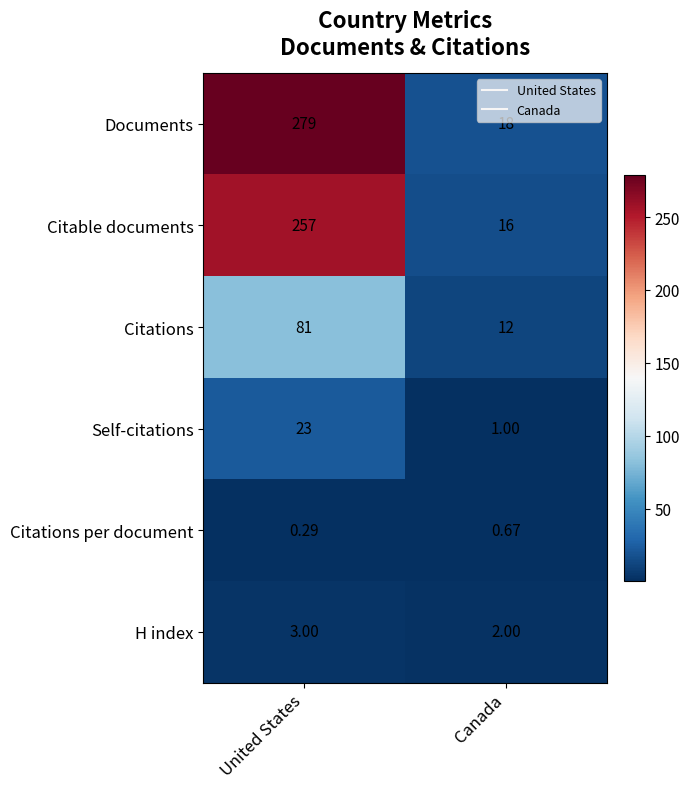

Which category has the lowest value across all series?

United States